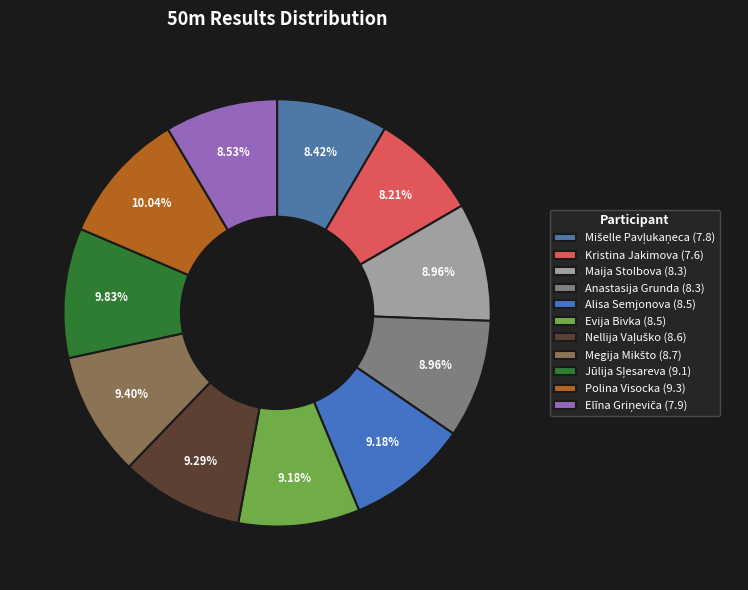

Is there a majority slice in this chart?

No